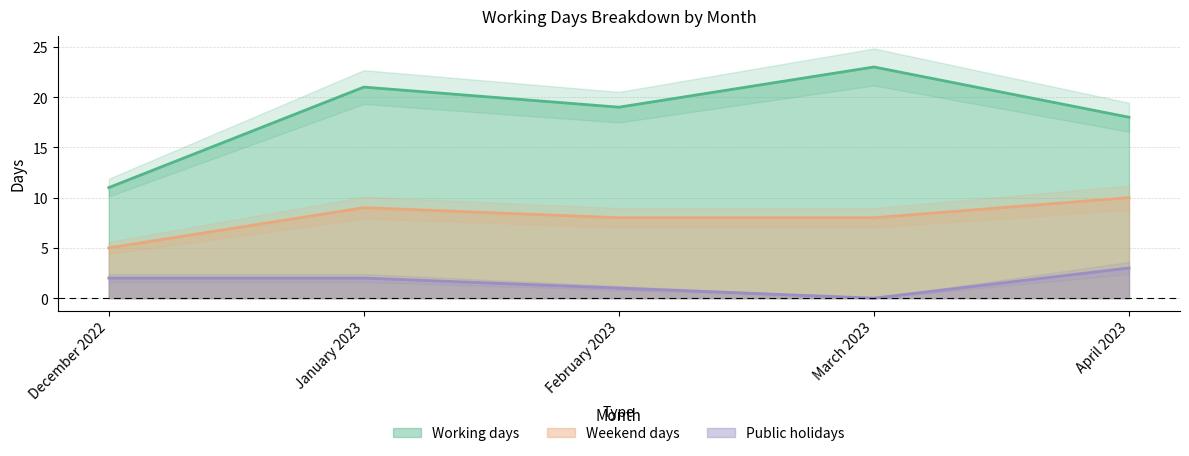

What are all the series names shown in the legend?

Working days, Weekend days, Public holidays